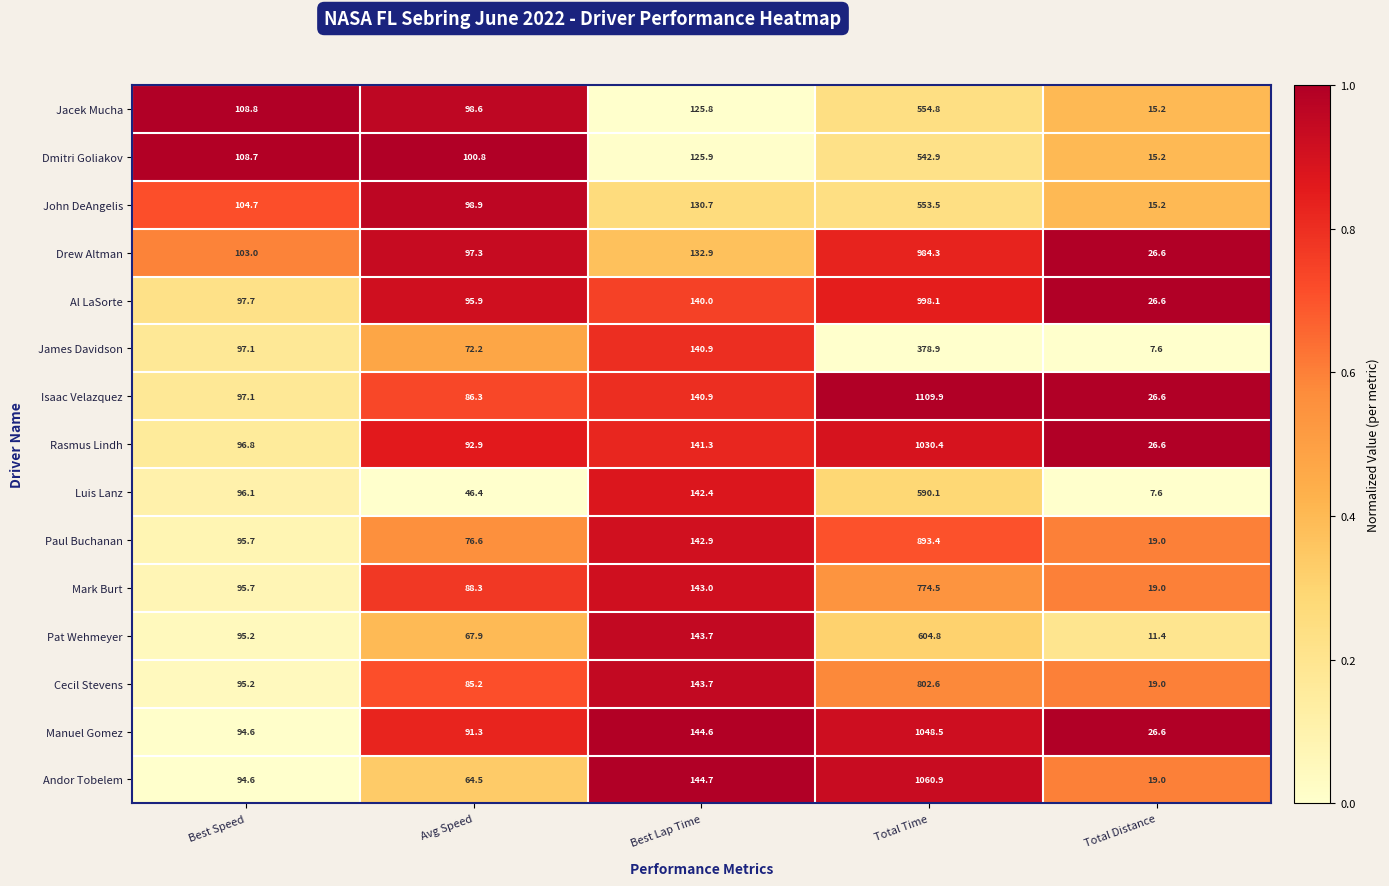

Which series has the largest total across all categories?

Isaac Velazquez